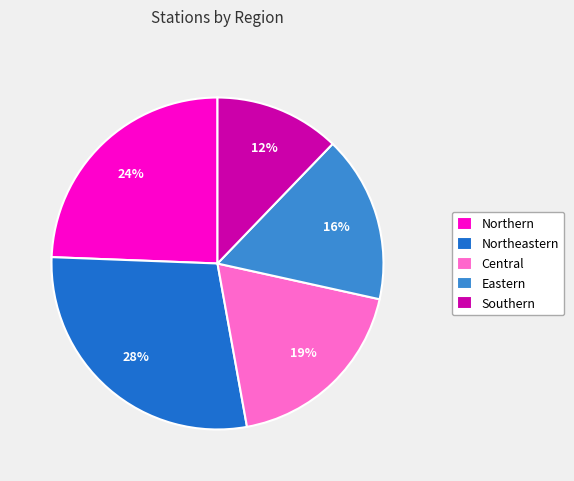

To the nearest percent, what is the average slice percentage?

20%